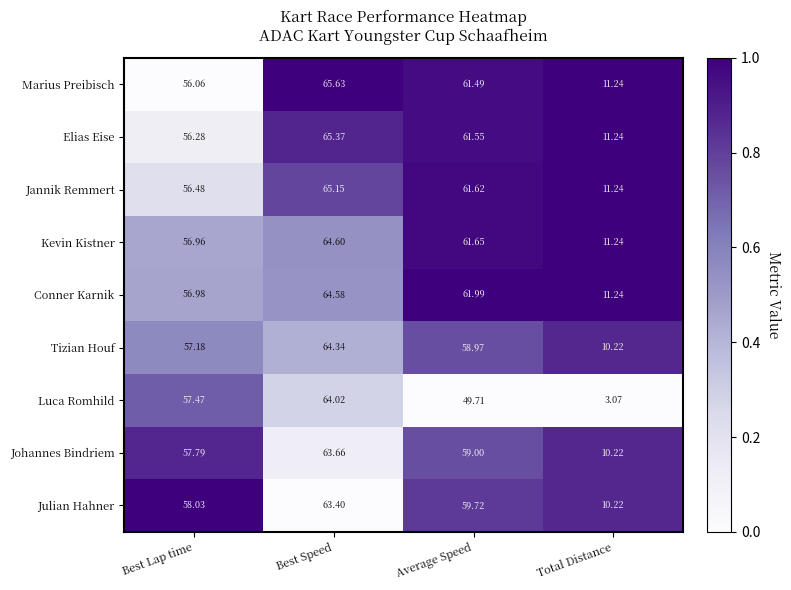

At which category is the sum across all series the highest?

Best Speed